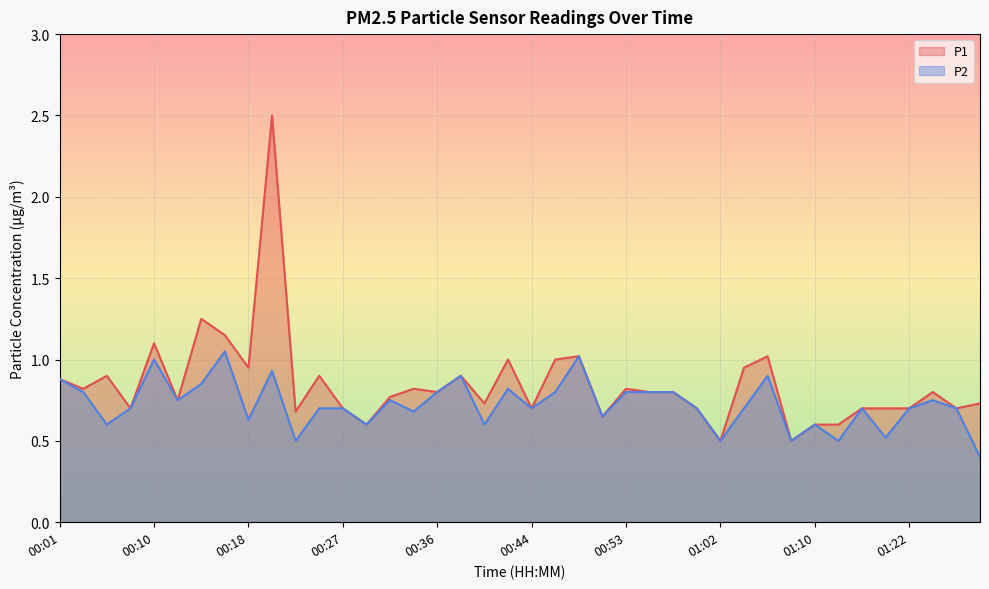

List the series in order of their overall mean, lowest first.

P2, P1